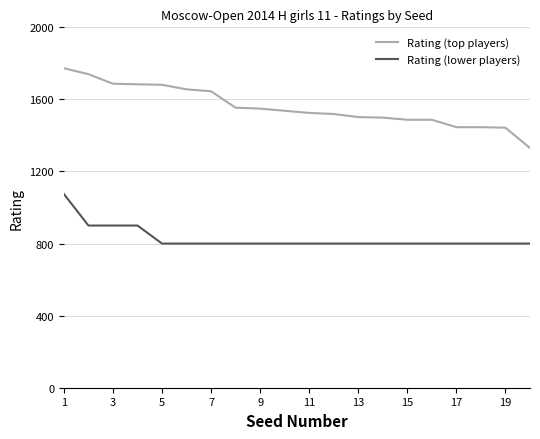

True or false: Rating (lower players) and Rating (top players) intersect in this chart.

False